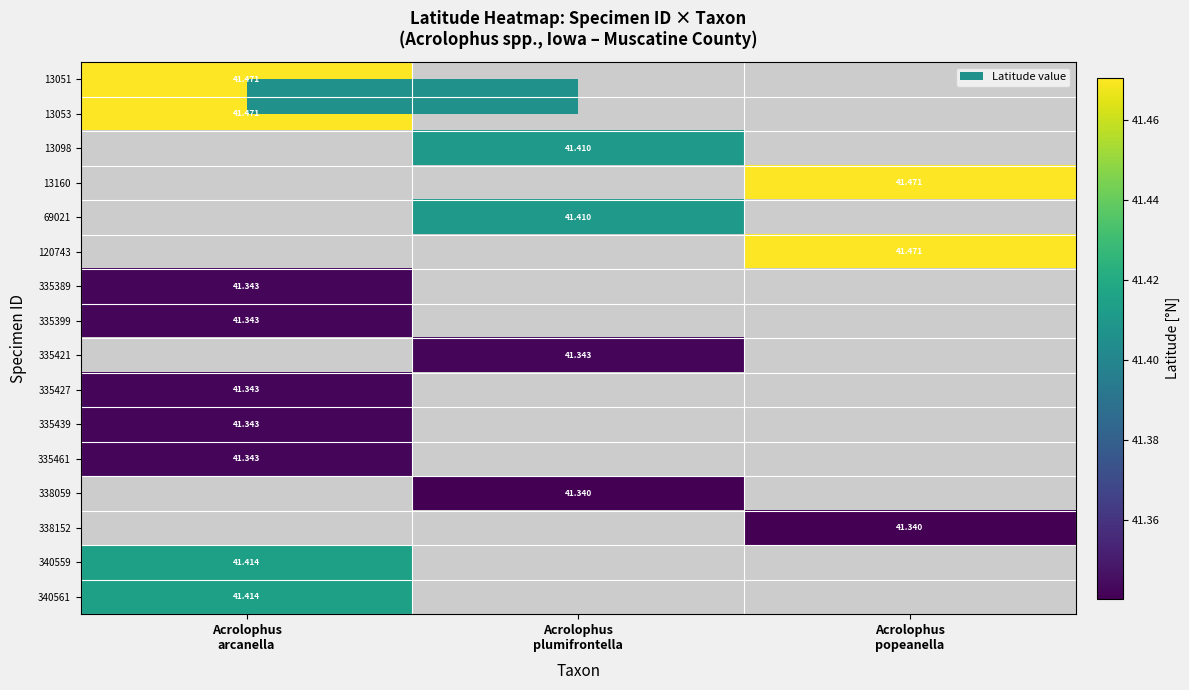

At which label does 338059 reach its minimum?

Acrolophus arcanella